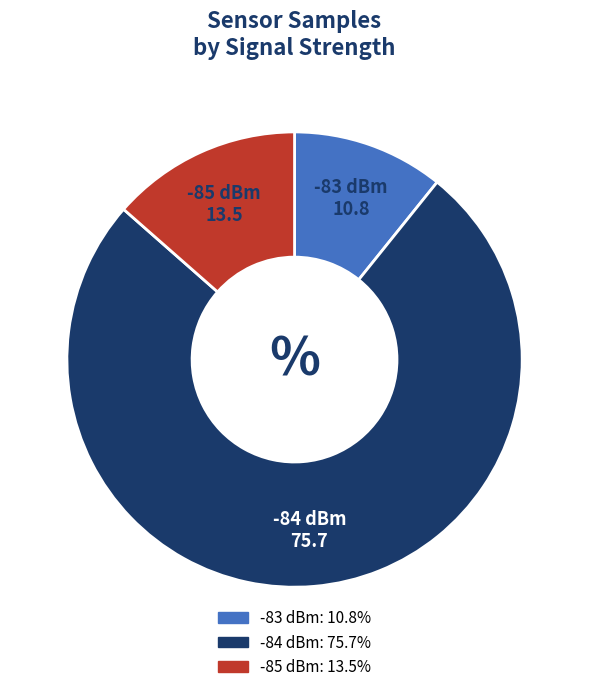

Does any single category account for the majority?

Yes